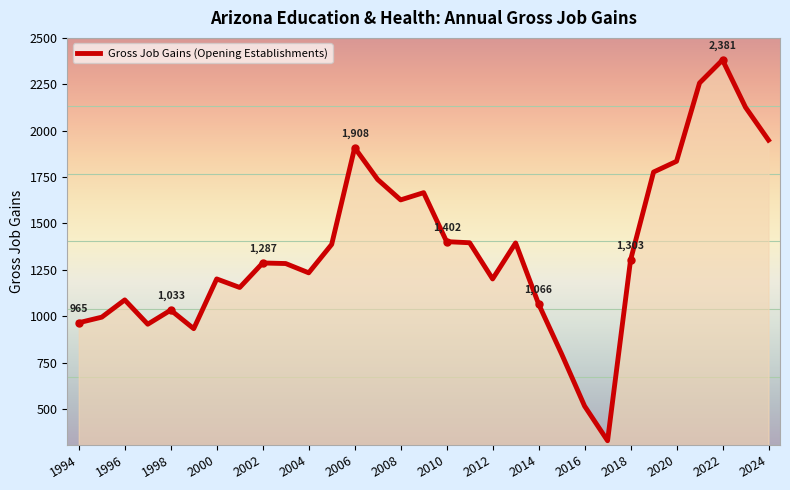

What is the greatest value displayed?

2381